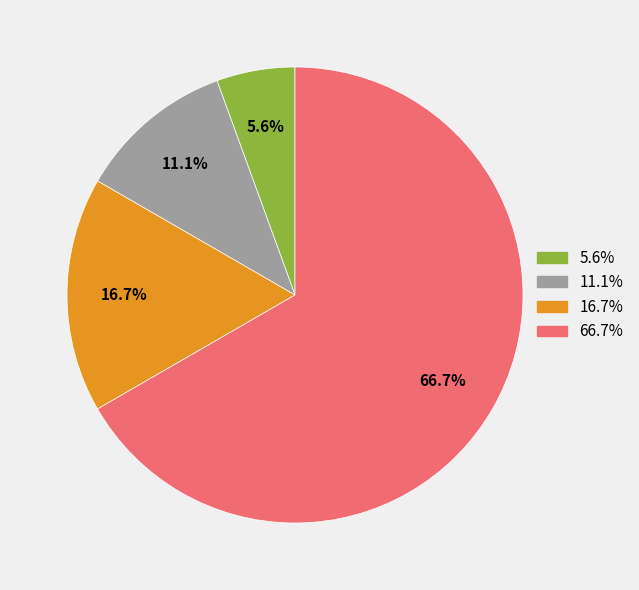

Is there any slice that represents more than half of the pie?

Yes